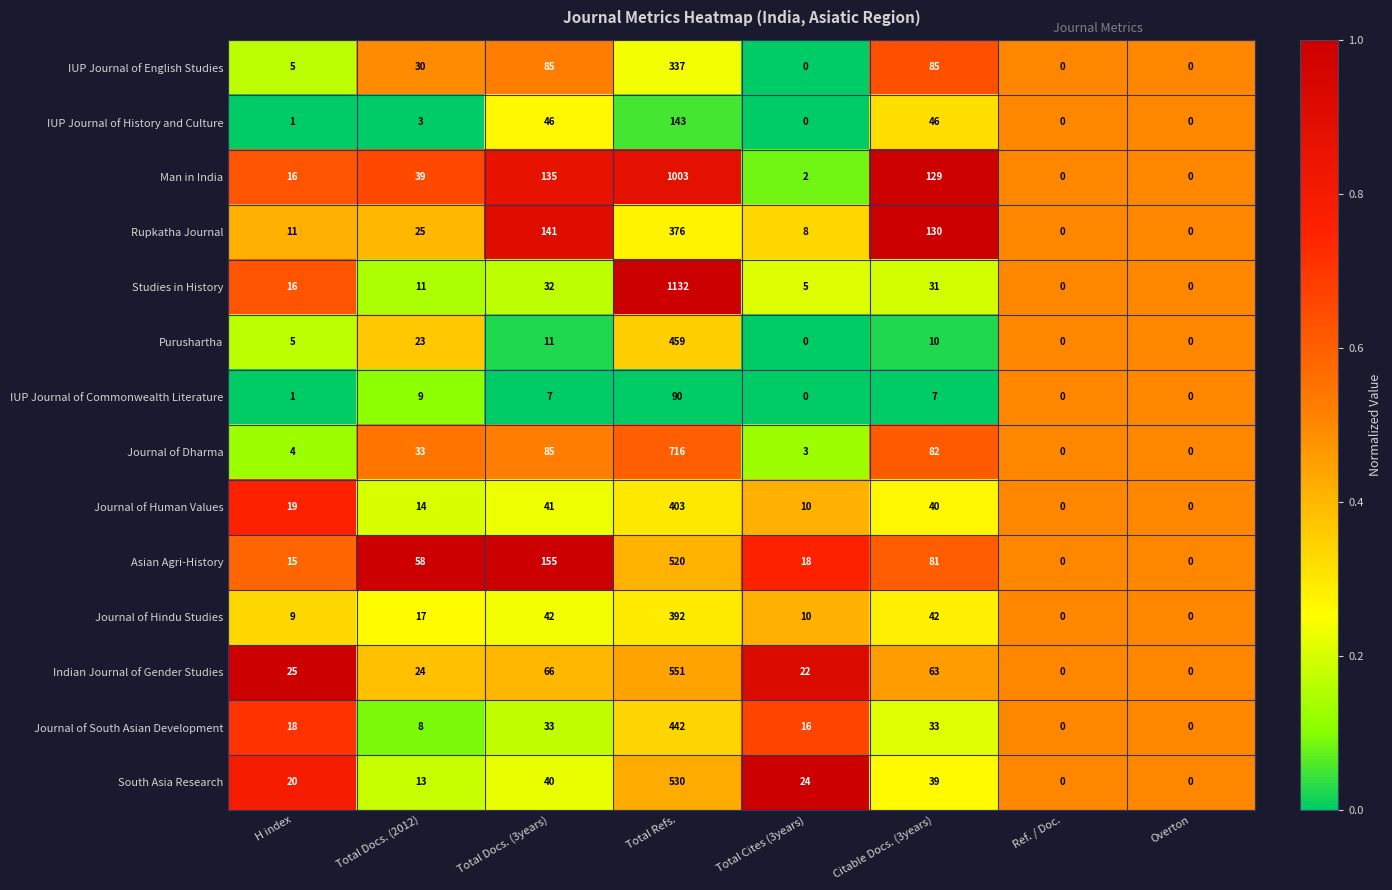

What is the difference between the highest and lowest values at H index?

24